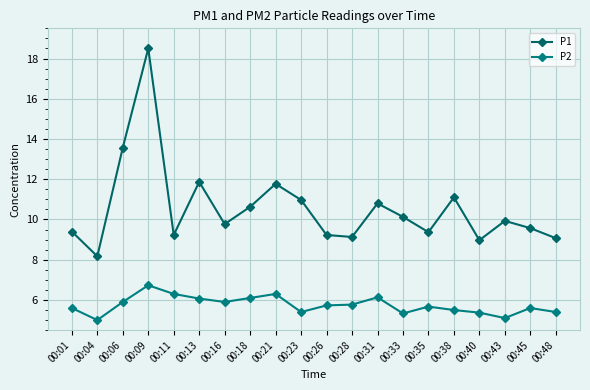

At how many categories does at least one series exceed 8?

20